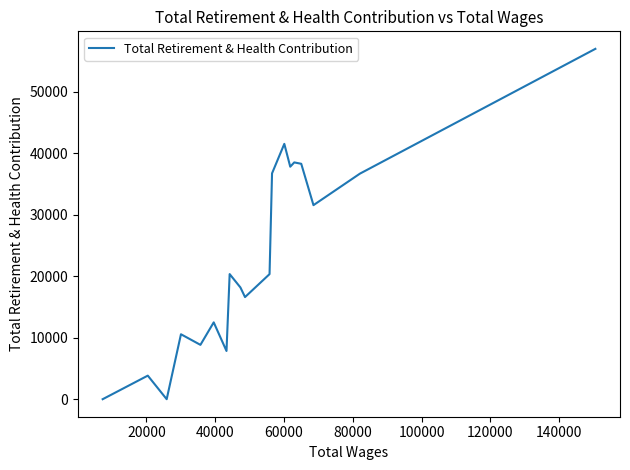

What is the maximum value shown in the chart?

57021